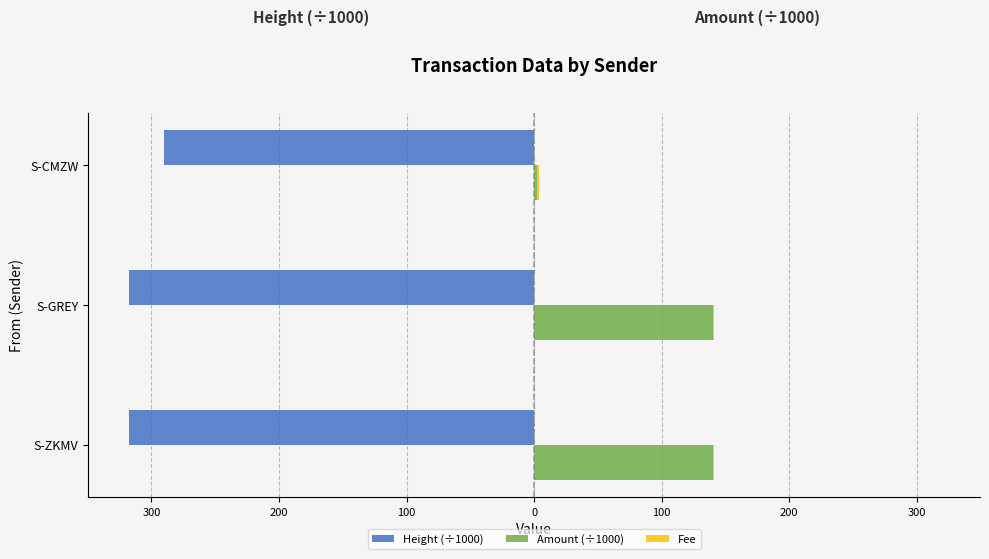

The Fee series shows 0.2 at 400. True or false?

False